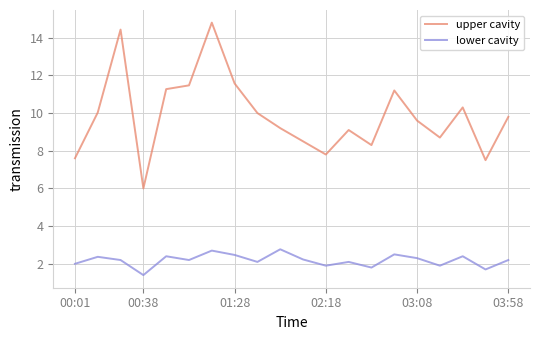

Which series has the largest total across all categories?

upper cavity